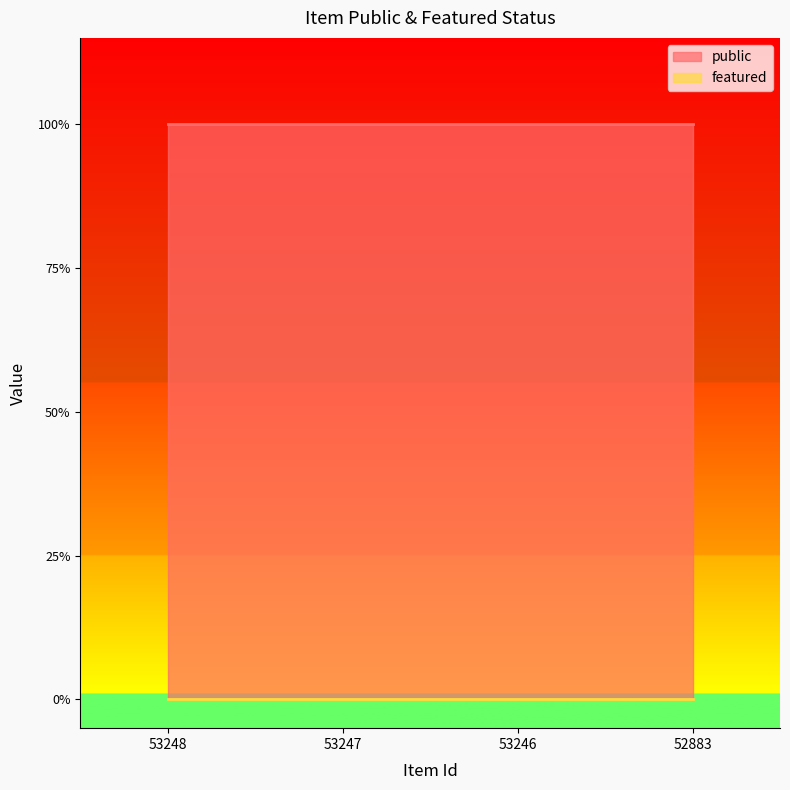

Rank the series by their maximum value, from lowest to highest.

featured, public